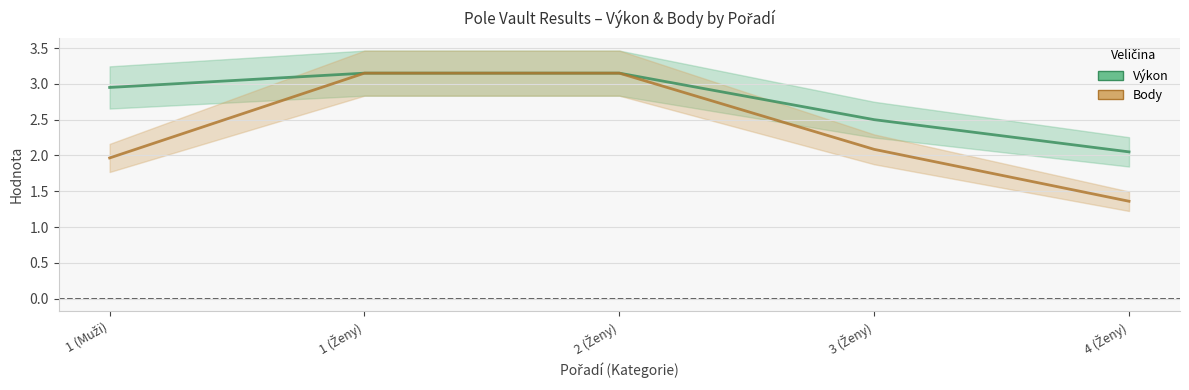

Which has a higher value, 1 (Ženy) or 1 (Muži)?

1 (Ženy)